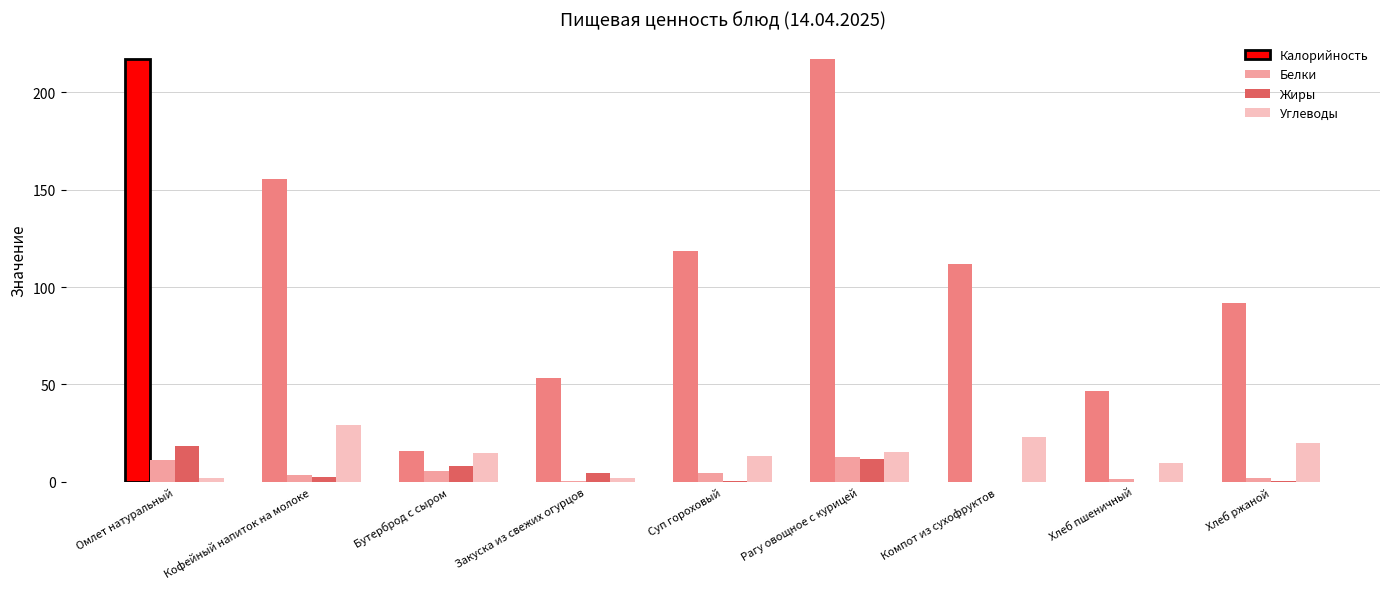

Which series has the largest total across all categories?

Калорийность